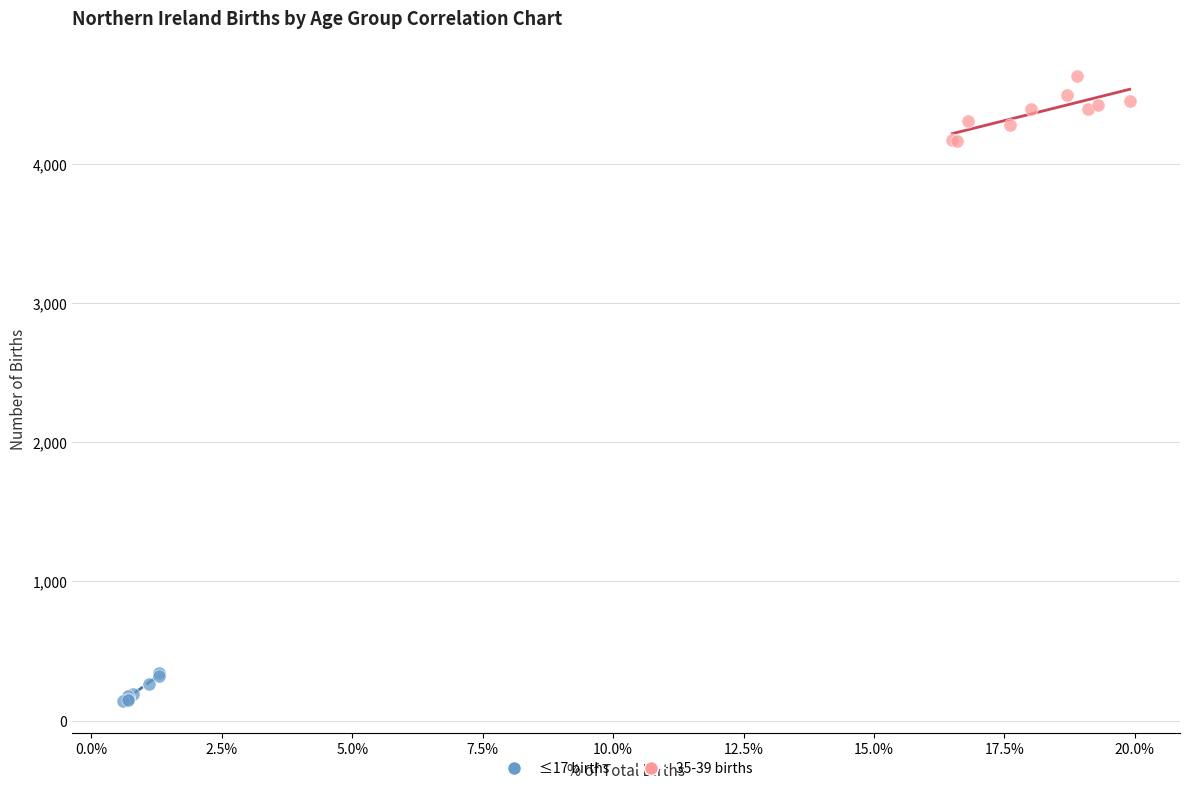

Which series reaches the minimum Y coordinate?

≤17 births